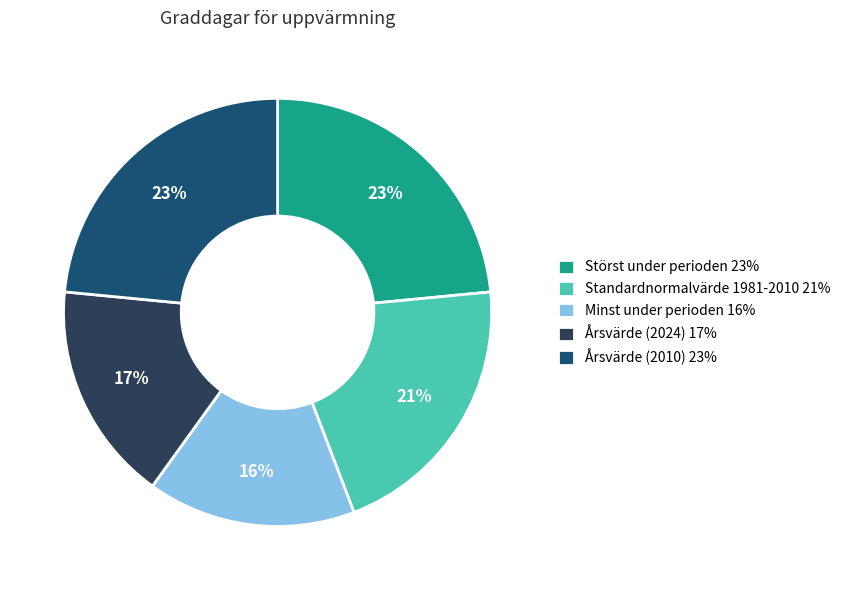

Does Årsvärde (2024) account for over 50% of the chart?

No